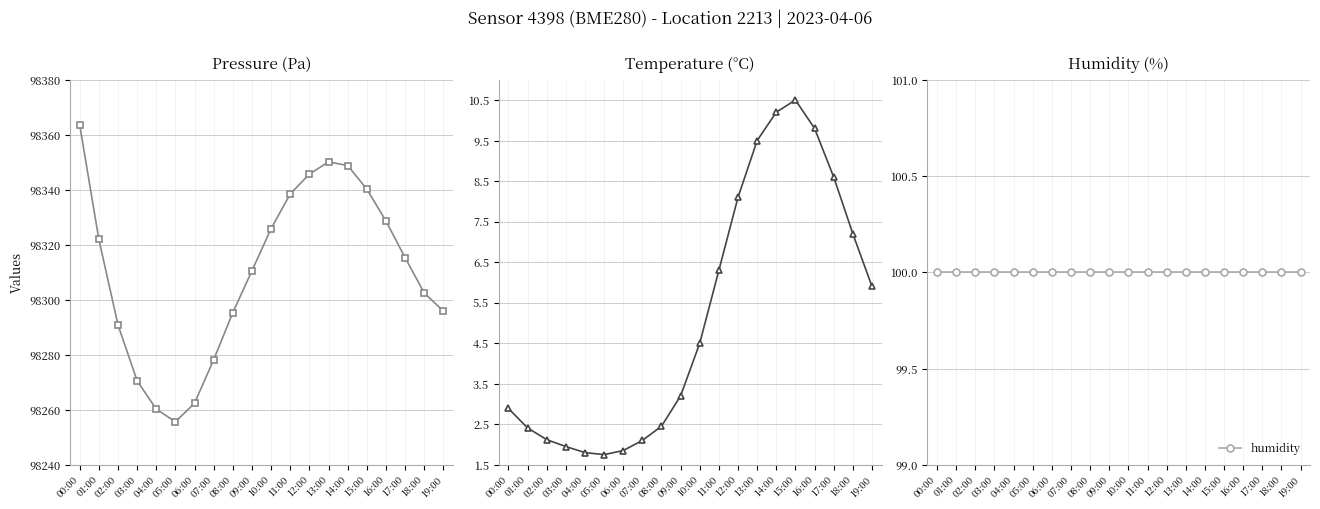

What is the sum of the pressure values at 11:00 and 19:00?

196634.4